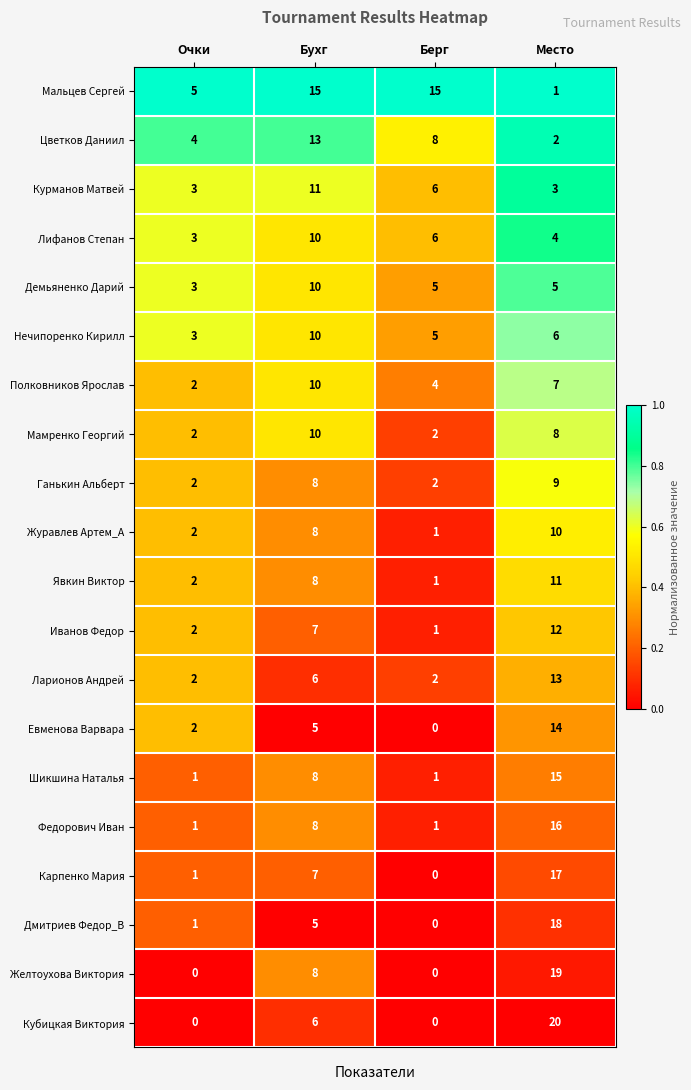

The value of Мамренко Георгий at Бухг is 10. True or false?

True